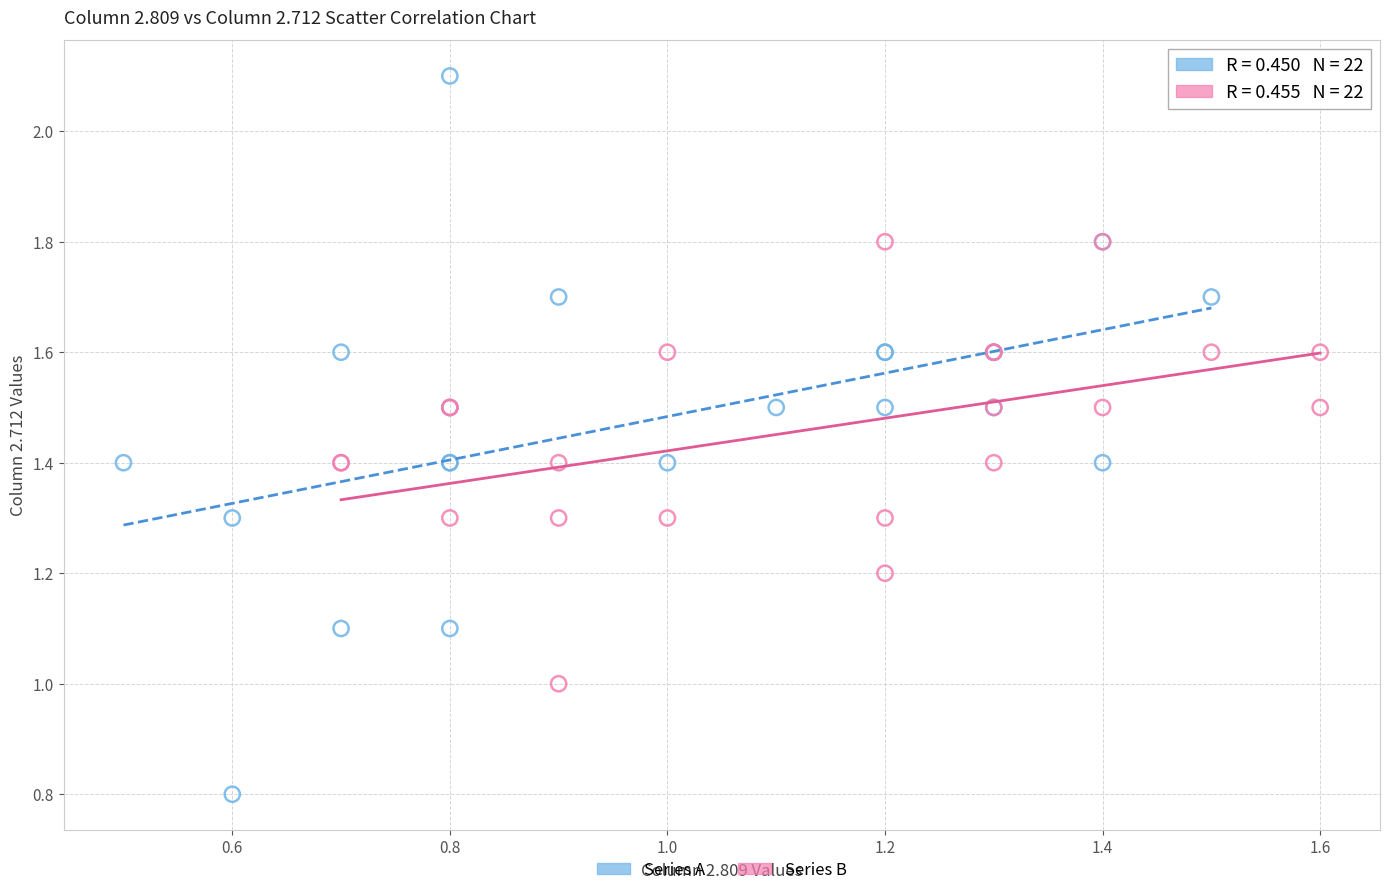

Which series contains the lowest Y value?

Series A